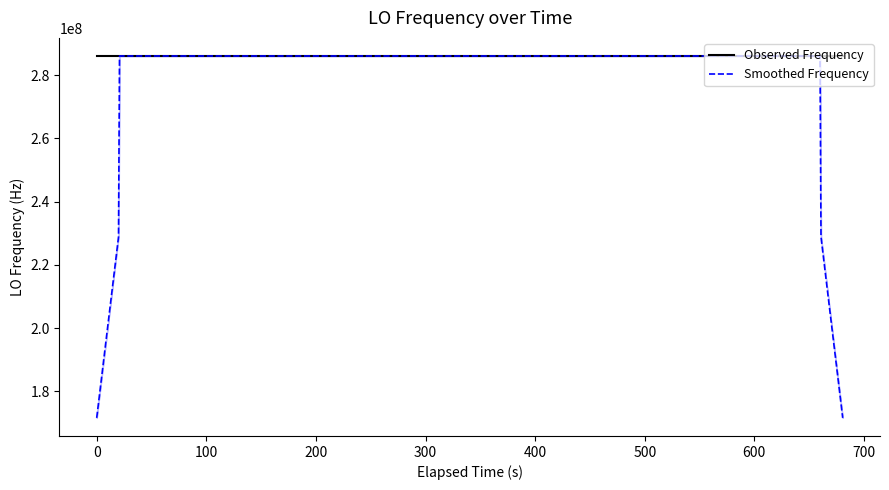

How many interior local valleys does the Observed Frequency series have?

5